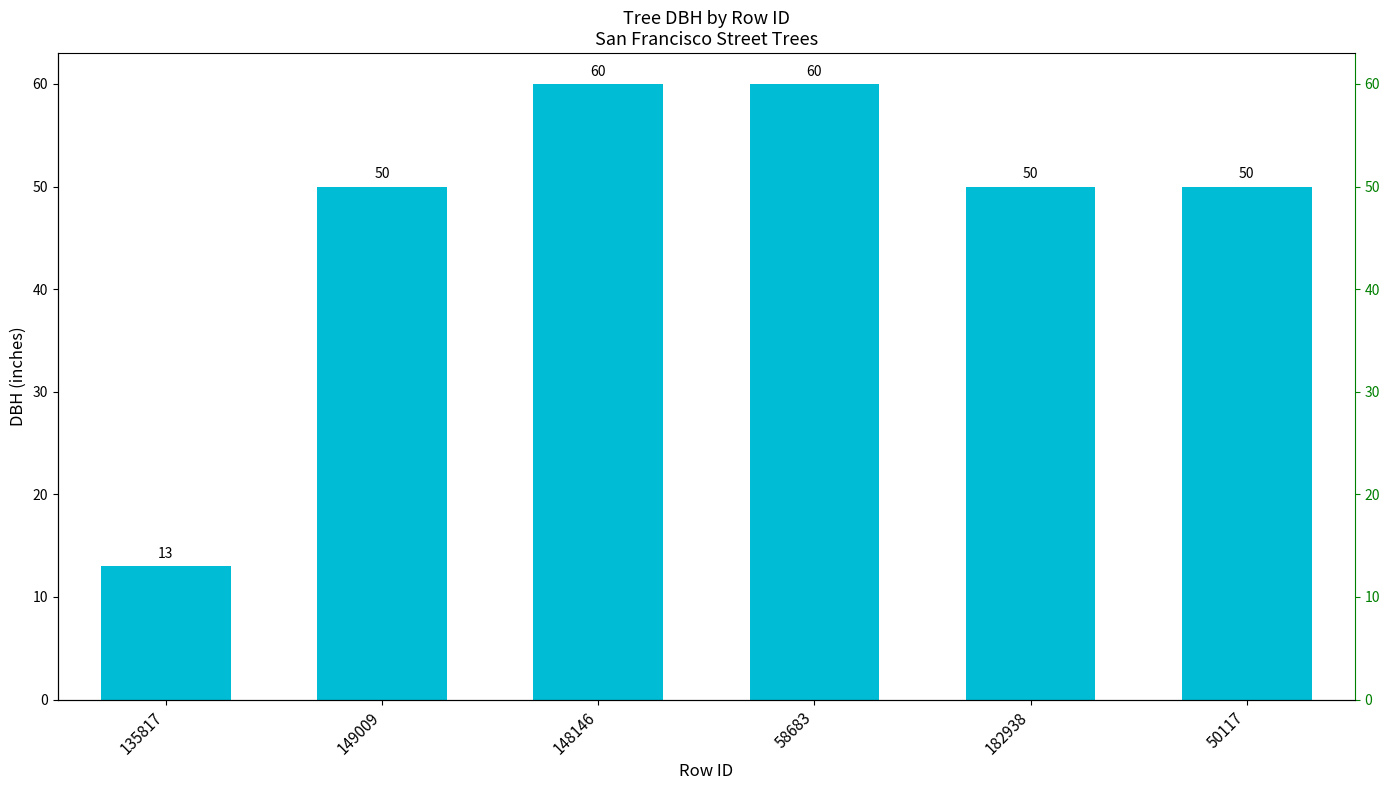

Reading left to right, extract all data points from this chart.

135817=13	149009=50	148146=60	58683=60	182938=50	50117=50